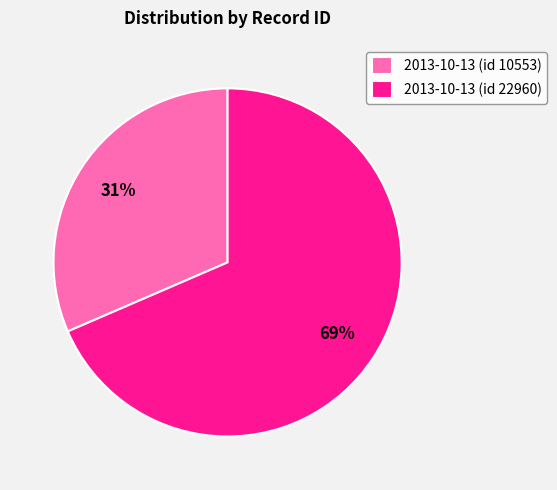

Approximately how many times larger is the value at 2013-10-13 (id 22960) compared to 2013-10-13 (id 10553)?

2.2